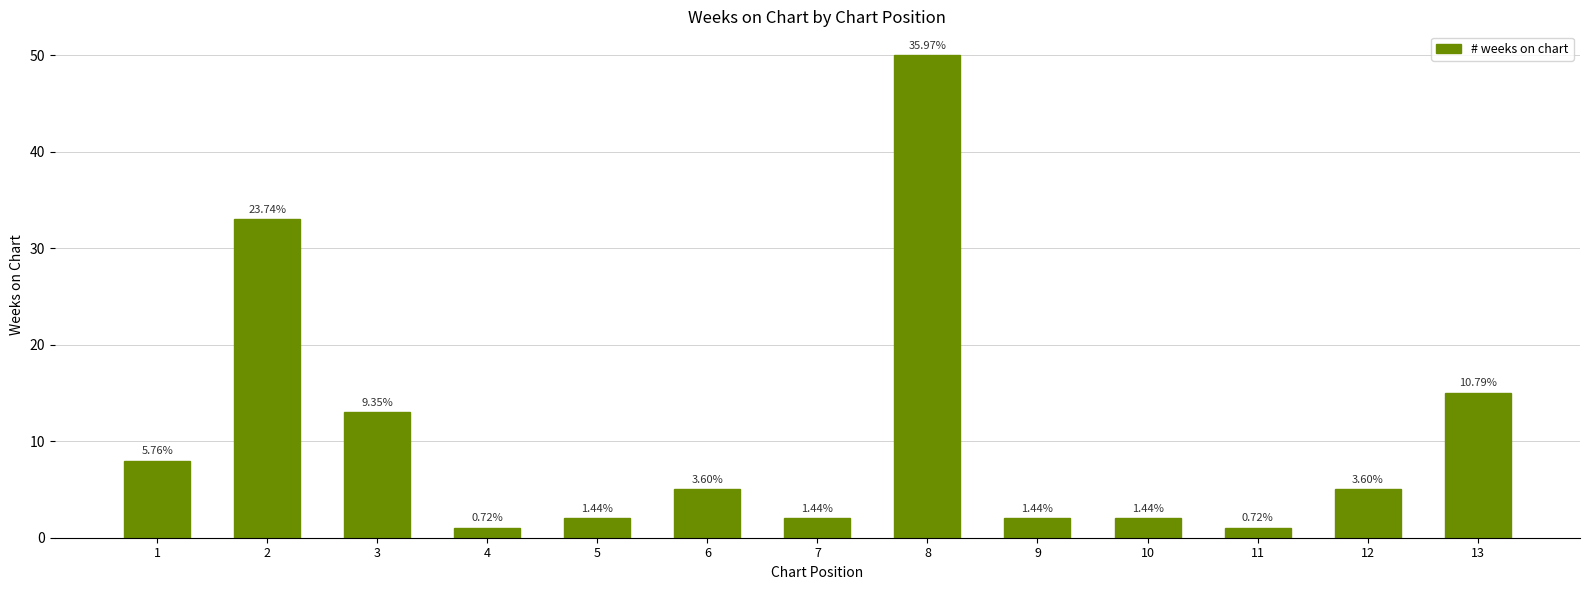

At which label does the data first exceed 5?

1